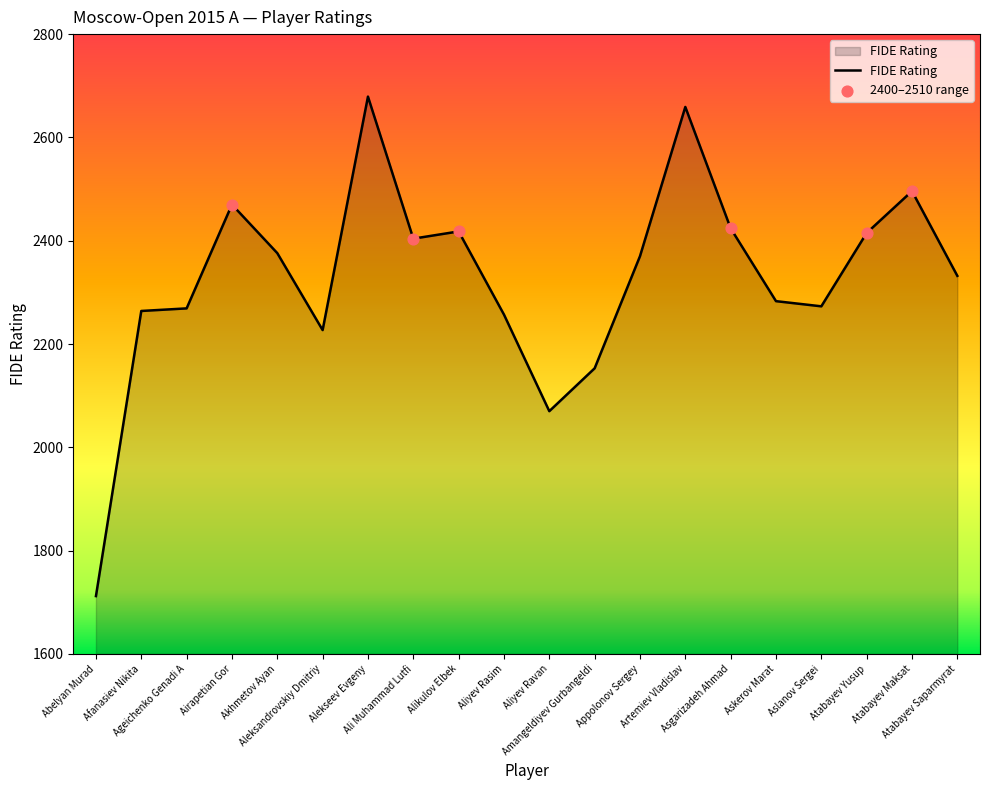

What is the change in value from Aleksandrovskiy Dmitriy to Aslanov Sergei?

+46